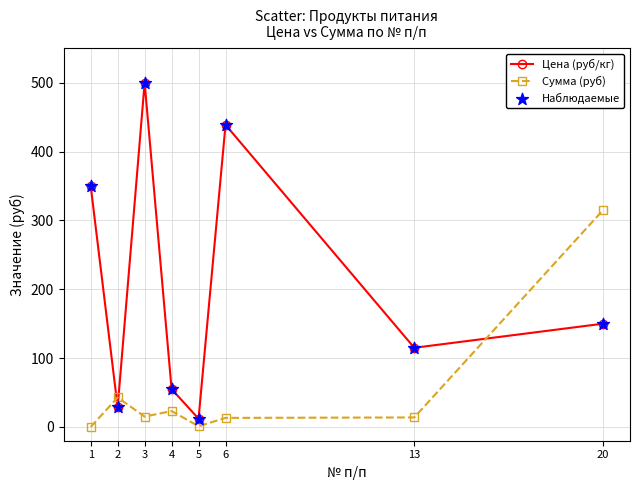

At which category does Сумма (руб) reach its first local peak?

2